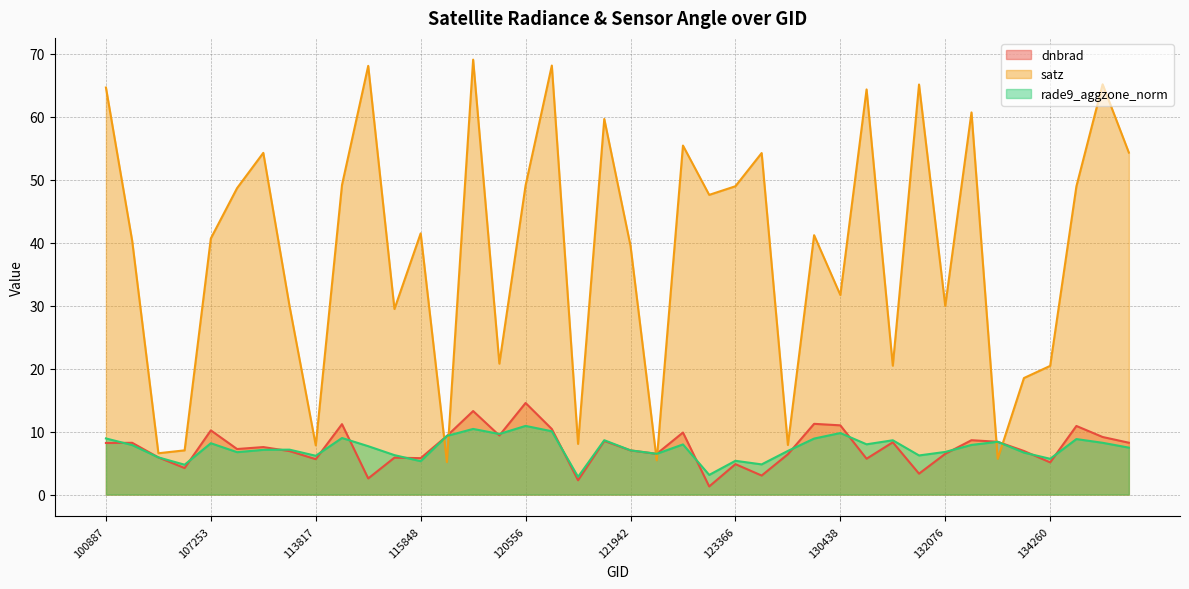

Reading left to right, transcribe all the data shown in this chart.

dnbrad: 100887=8.2	104315=8.2	104431=5.9	107081=4.2	107253=10.2	109184=7.2	113477=7.5	113644=6.9	113817=5.6	115226=11.2	115348=2.6	115591=5.9	115848=5.8	119351=9.3	3797=13.3	120388=9.4	120556=14.5	120740=10.4	121249=2.3	121771=8.5	121942=7.0	122118=6.5	122463=9.8	122837=1.3	123366=4.8	123728=3.0	124082=6.4	124261=11.2	130438=11.0	130826=5.7	131354=8.3	131704=3.3	132076=6.5	132606=8.6	133159=8.4	134076=6.9	134260=5.1	134442=10.9	134626=9.1	134821=8.2
satz: 100887=64.6	104315=40.3	104431=6.6	107081=7.0	107253=40.7	109184=48.6	113477=54.2	113644=29.9	113817=7.8	115226=49.1	115348=68.1	115591=29.5	115848=41.5	119351=5.2	3797=69.0	120388=20.8	120556=49.1	120740=68.1	121249=8.0	121771=59.6	121942=39.5	122118=5.4	122463=55.4	122837=47.6	123366=49.0	123728=54.2	124082=7.9	124261=41.2	130438=31.7	130826=64.3	131354=20.5	131704=65.1	132076=29.9	132606=60.7	133159=5.7	134076=18.5	134260=20.4	134442=48.9	134626=65.1	134821=54.3
rade9_aggzone_norm: 100887=8.9	104315=7.9	104431=5.9	107081=4.7	107253=8.2	109184=6.7	113477=7.1	113644=7.1	113817=6.2	115226=9.0	115348=7.7	115591=6.3	115848=5.3	119351=9.3	3797=10.4	120388=9.6	120556=10.9	120740=10.1	121249=2.8	121771=8.6	121942=7.0	122118=6.5	122463=8.0	122837=3.1	123366=5.4	123728=4.8	124082=6.9	124261=8.9	130438=9.8	130826=8.0	131354=8.6	131704=6.2	132076=6.8	132606=7.9	133159=8.4	134076=6.7	134260=5.7	134442=8.8	134626=8.2	134821=7.5